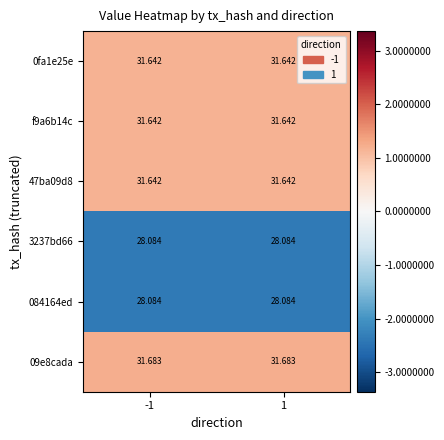

What is the greatest value displayed?

31.7